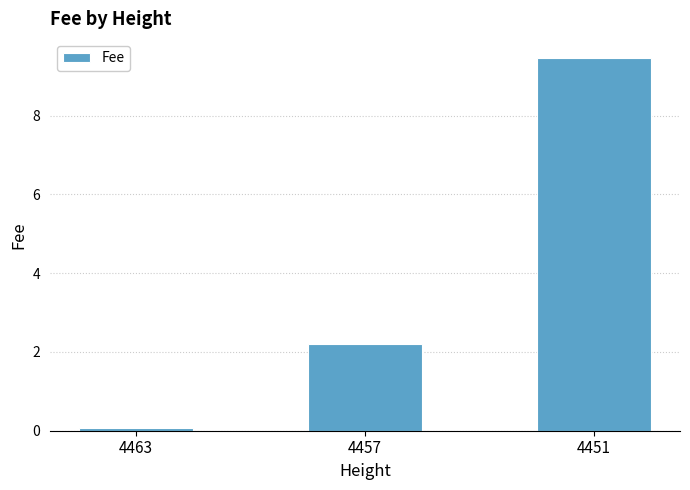

Rank the categories by value from highest to lowest.

4451, 4457, 4463